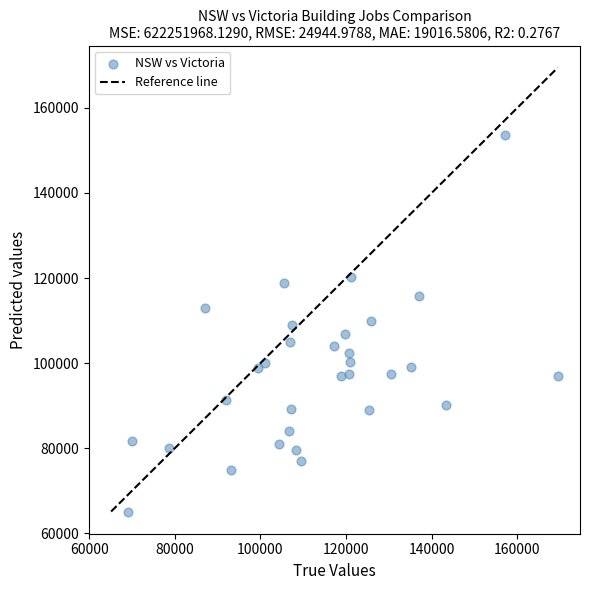

What is the range of Y values (max minus min)?

88655